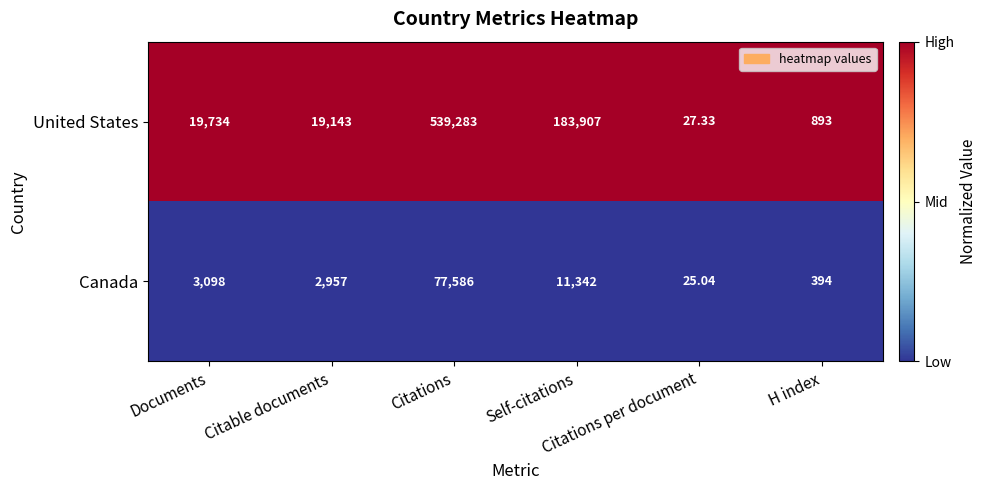

Rank the series by their maximum value, from highest to lowest.

United States, Canada